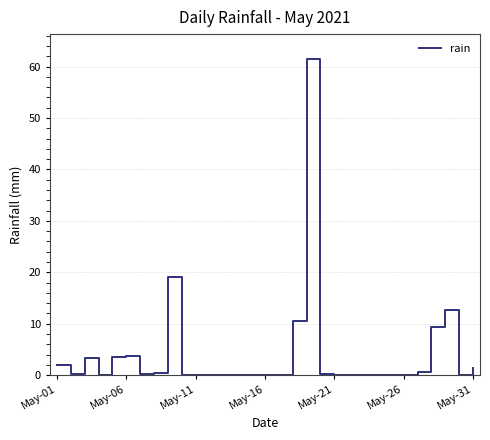

What is the greatest value displayed?

61.4